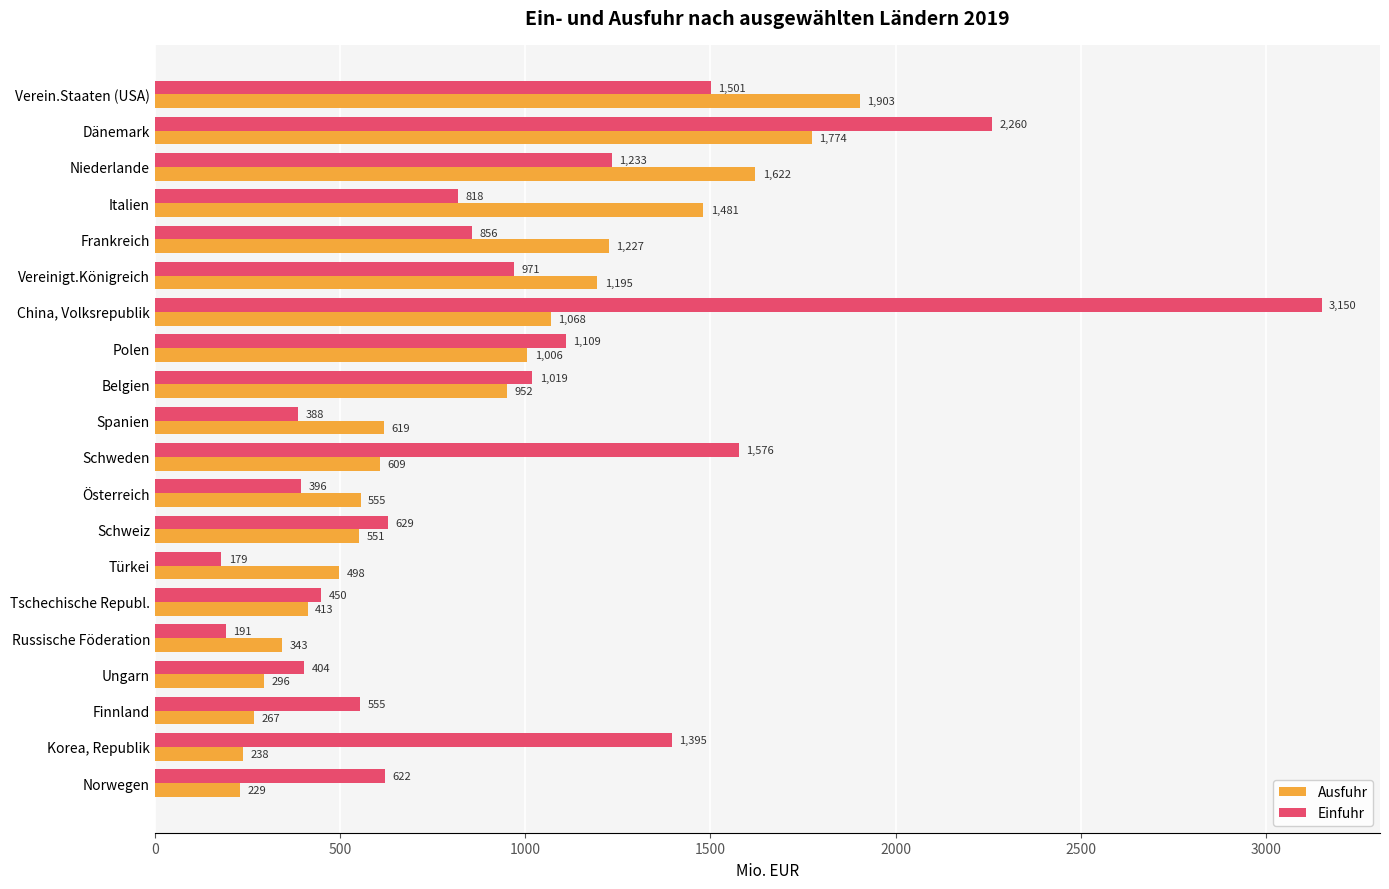

Between Schweden and Korea, Republik, which series saw the biggest shift?

Ausfuhr